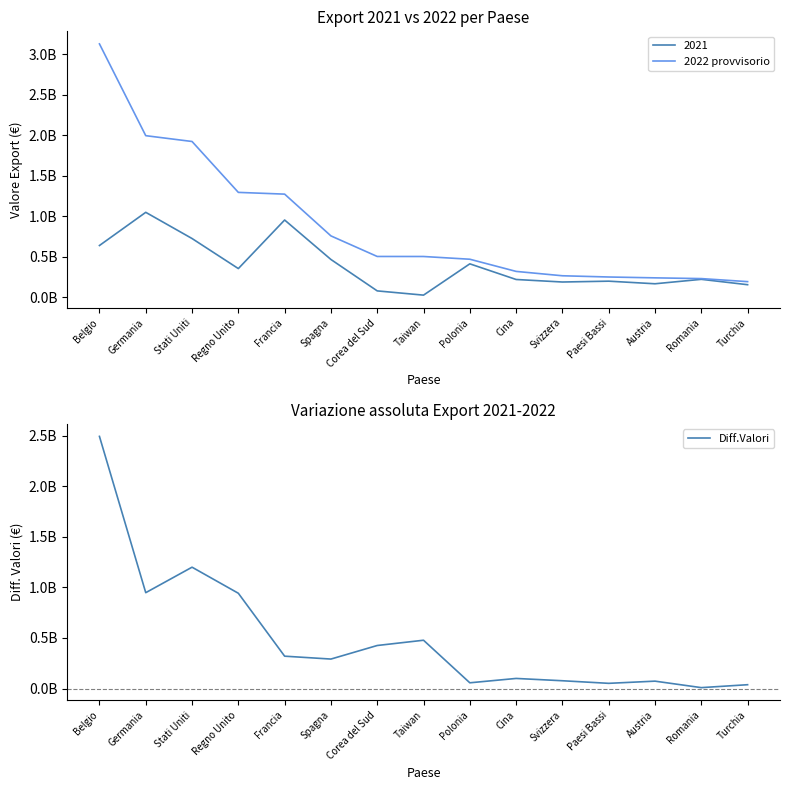

What is the average value of the 2022 provvisorio series?

888700236